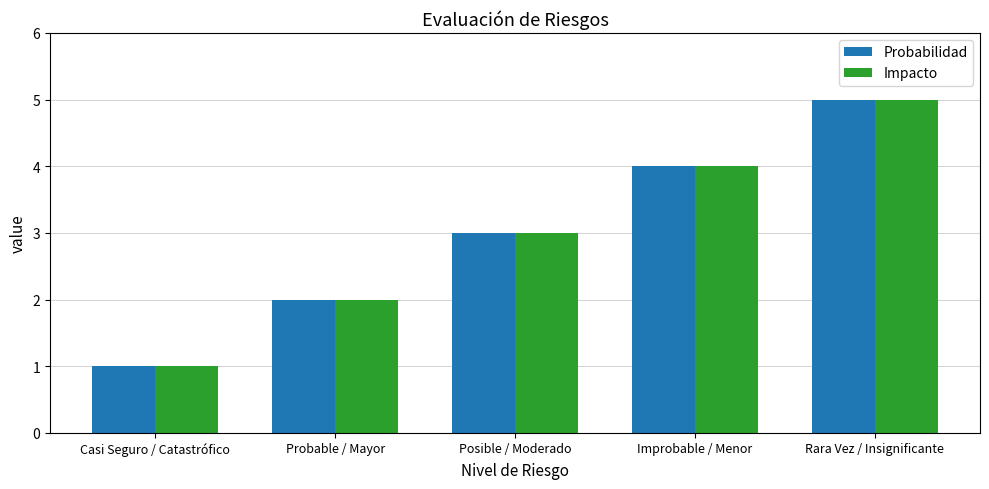

What is the sum of all Impacto values?

15